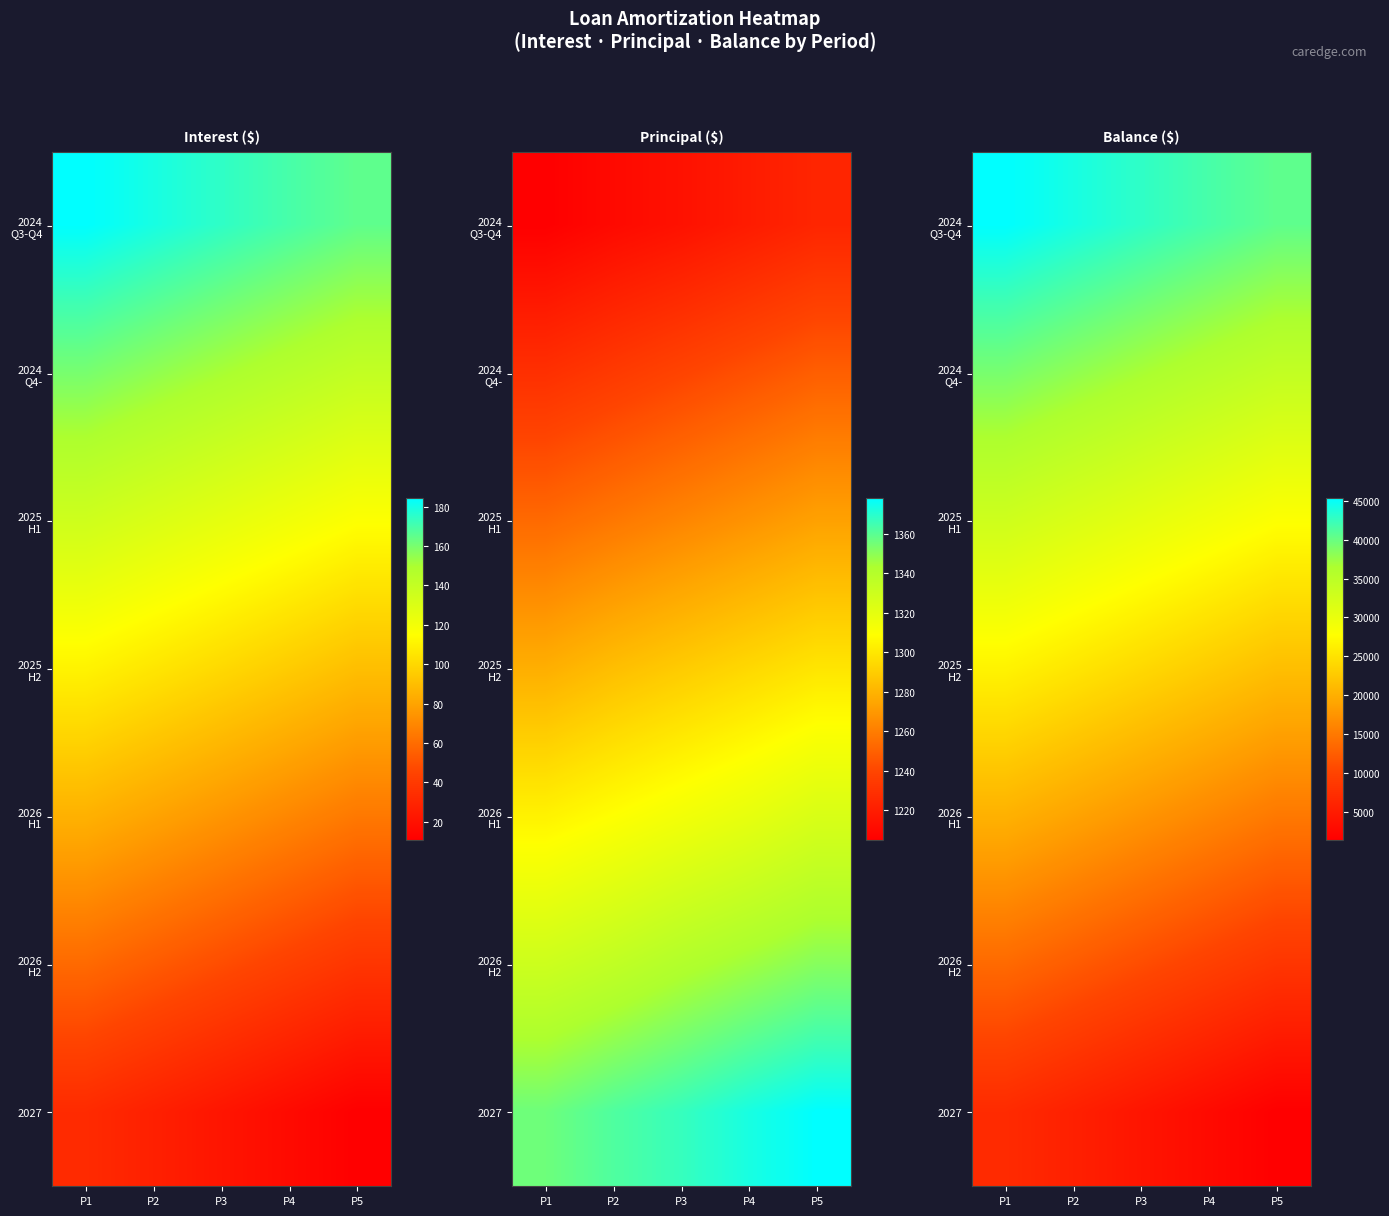

How many values in the 2026 H2 series exceed 10917?

2